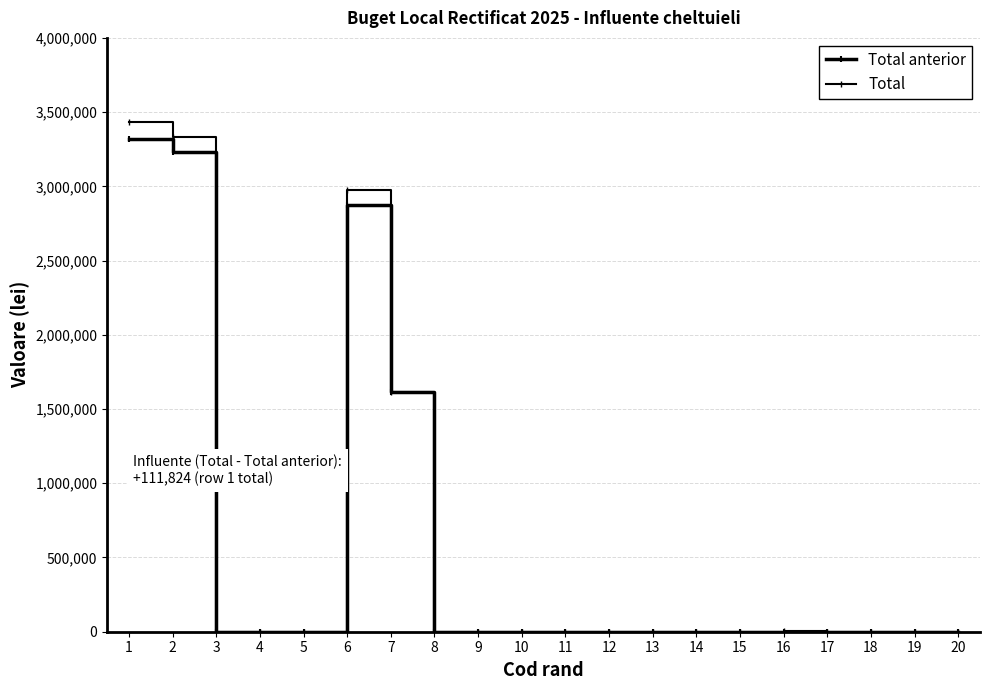

How many data points does each series have?

20